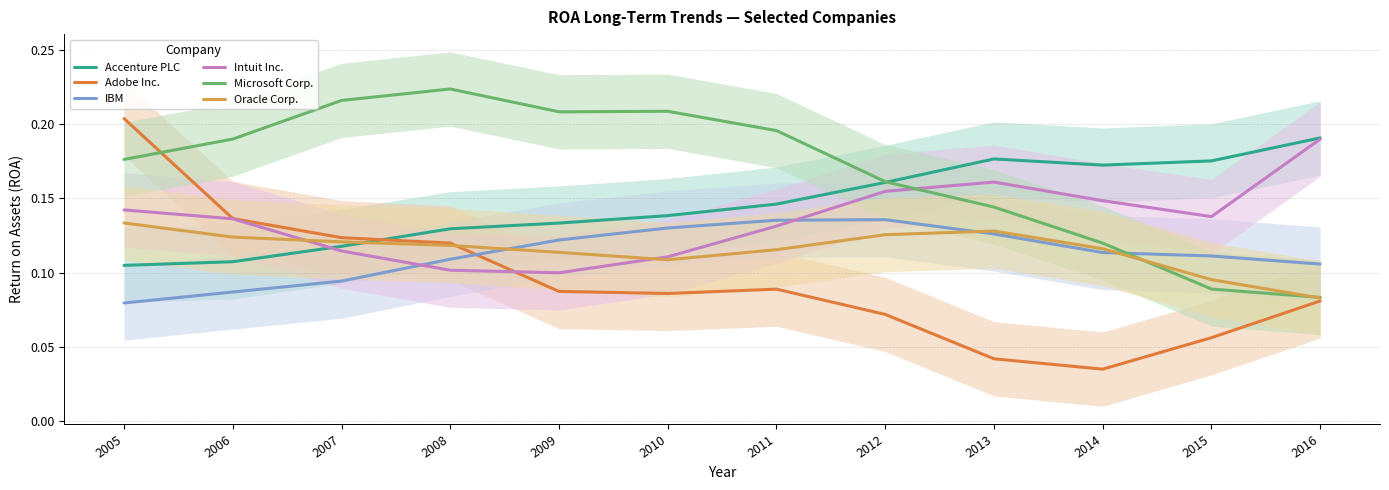

The value of Accenture PLC at 2014 is 0.2. True or false?

True